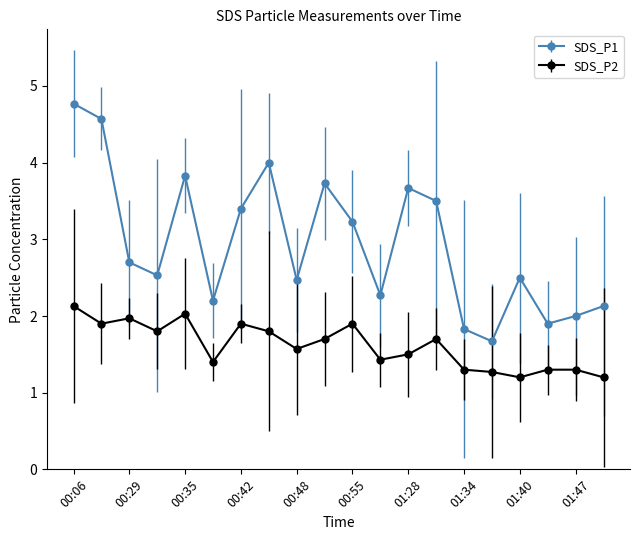

What is the greatest value displayed?

4.8